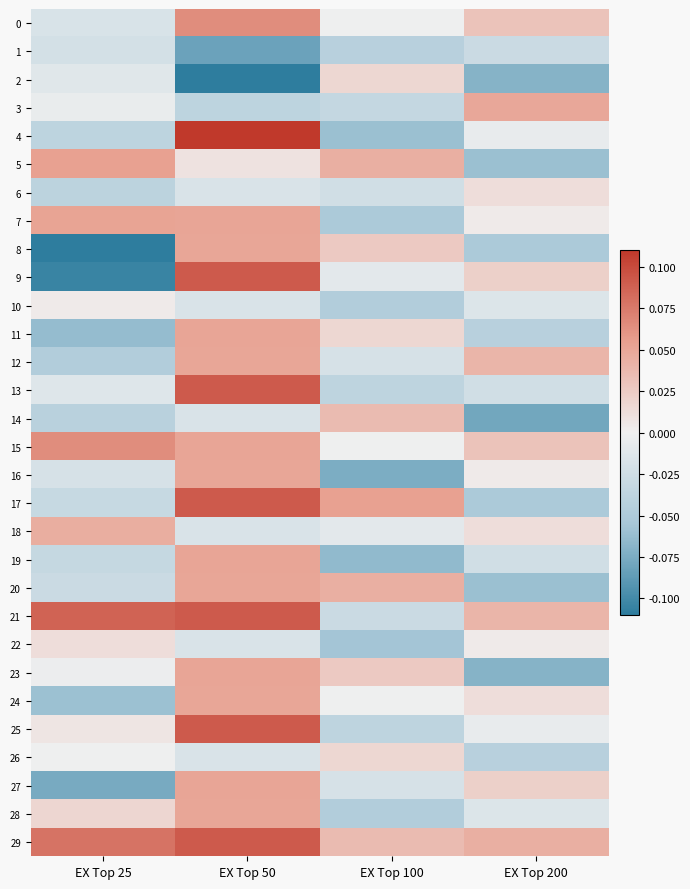

What is the greatest value displayed?

0.1